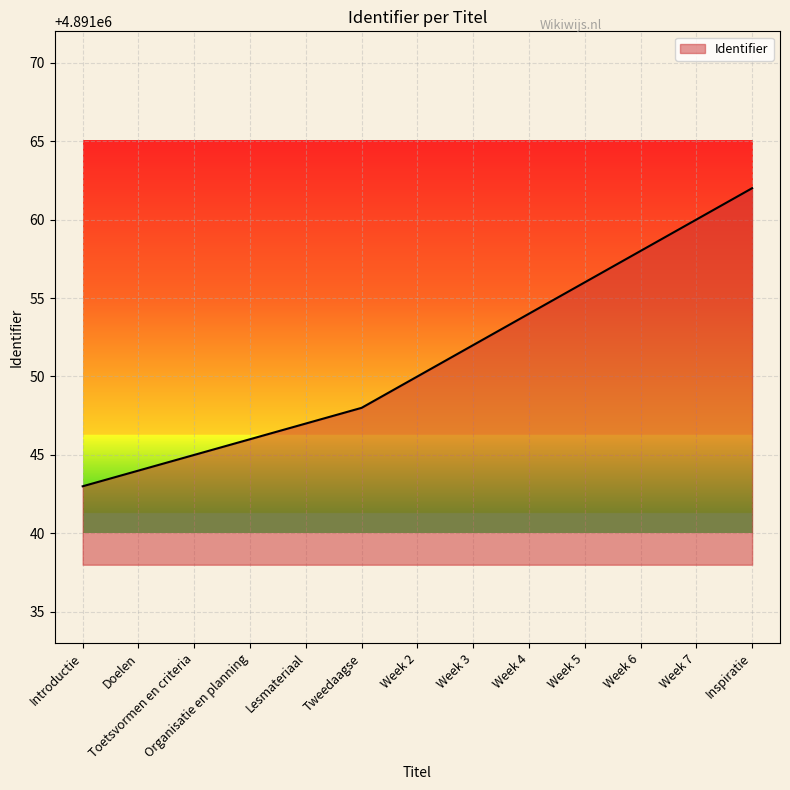

What is the greatest value displayed?

4891062